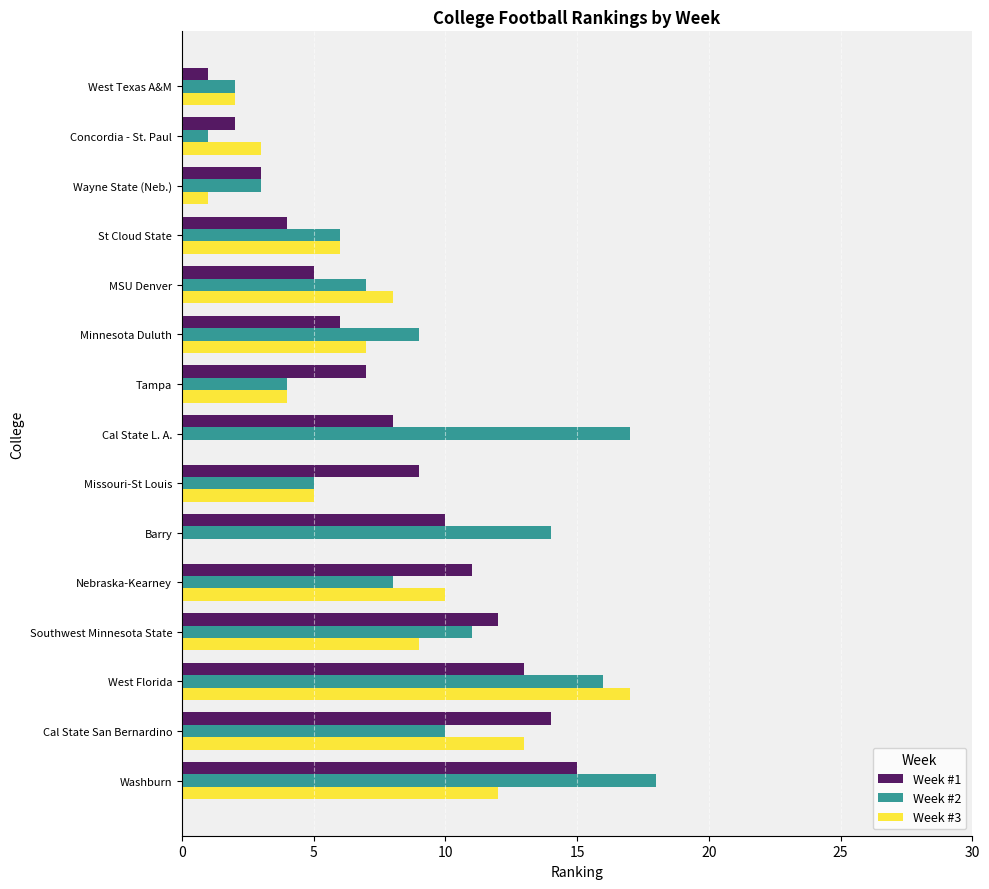

Is the value of Week #1 at Tampa greater than the value of Week #2 at Cal State San Bernardino?

No